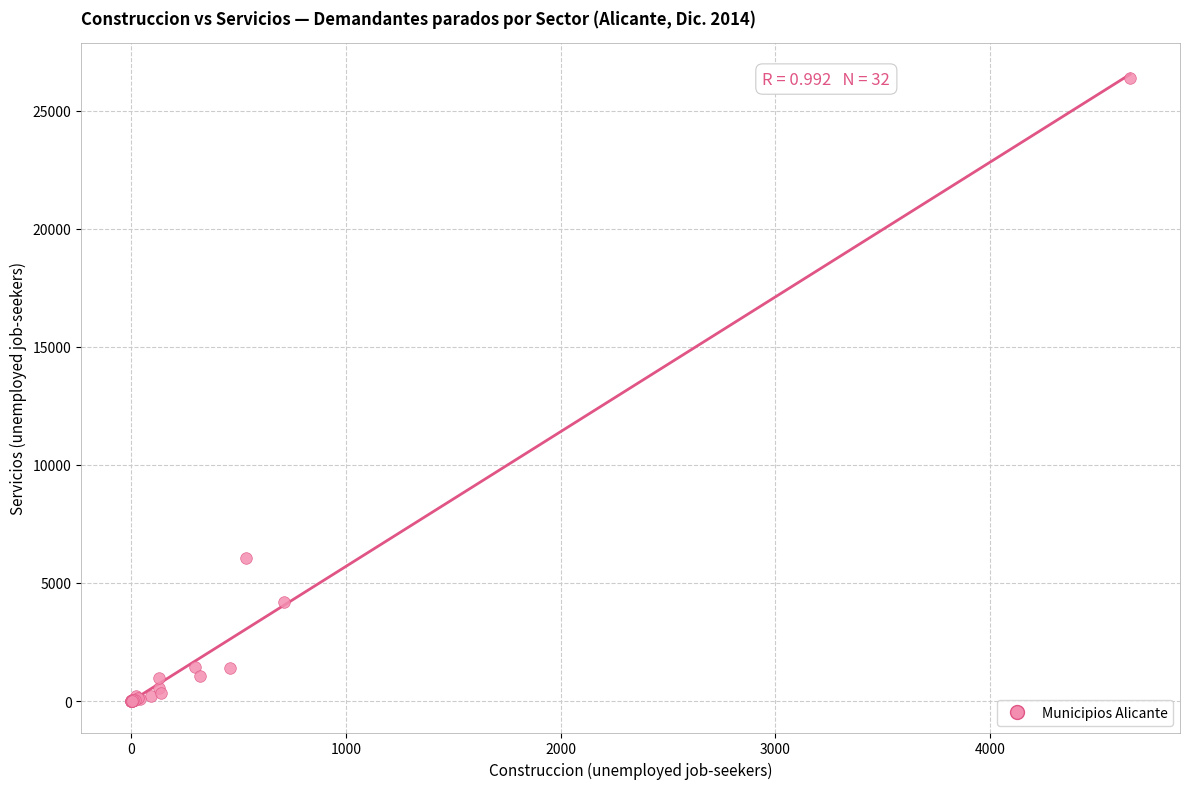

What Y value in the scatter plot is closest to 13190?

6046